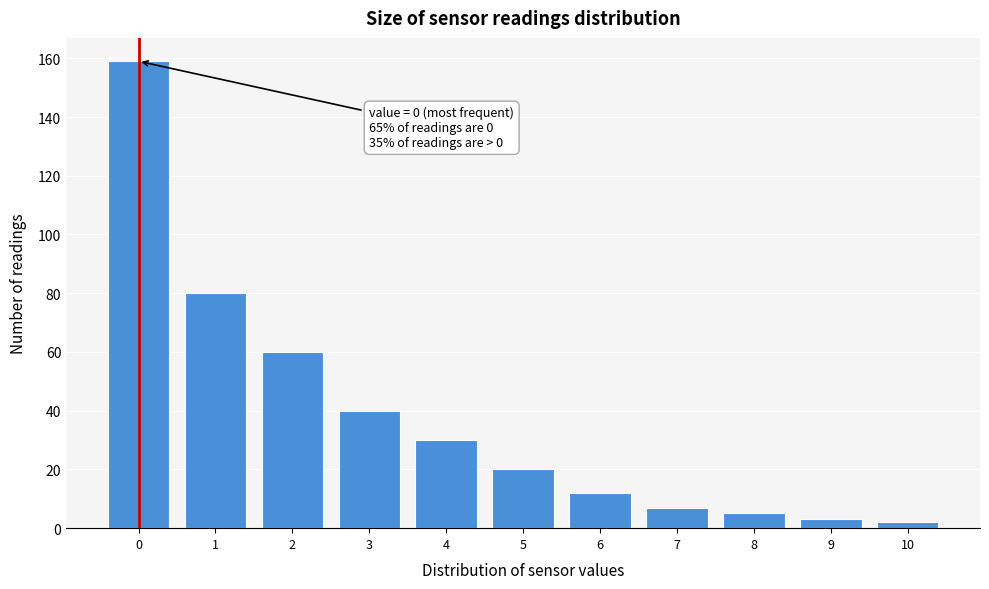

Reading right to left, list all the values displayed in this chart.

10=2	9=3	8=5	7=7	6=12	5=20	4=30	3=40	2=60	1=80	0=159